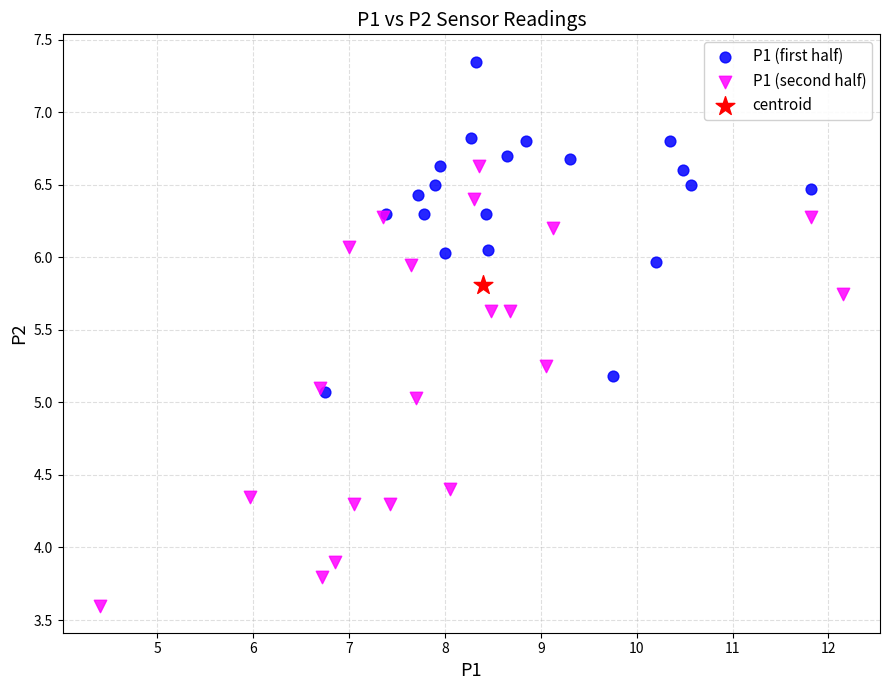

What are all the series names shown in the legend?

P1 (first half), P1 (second half), centroid